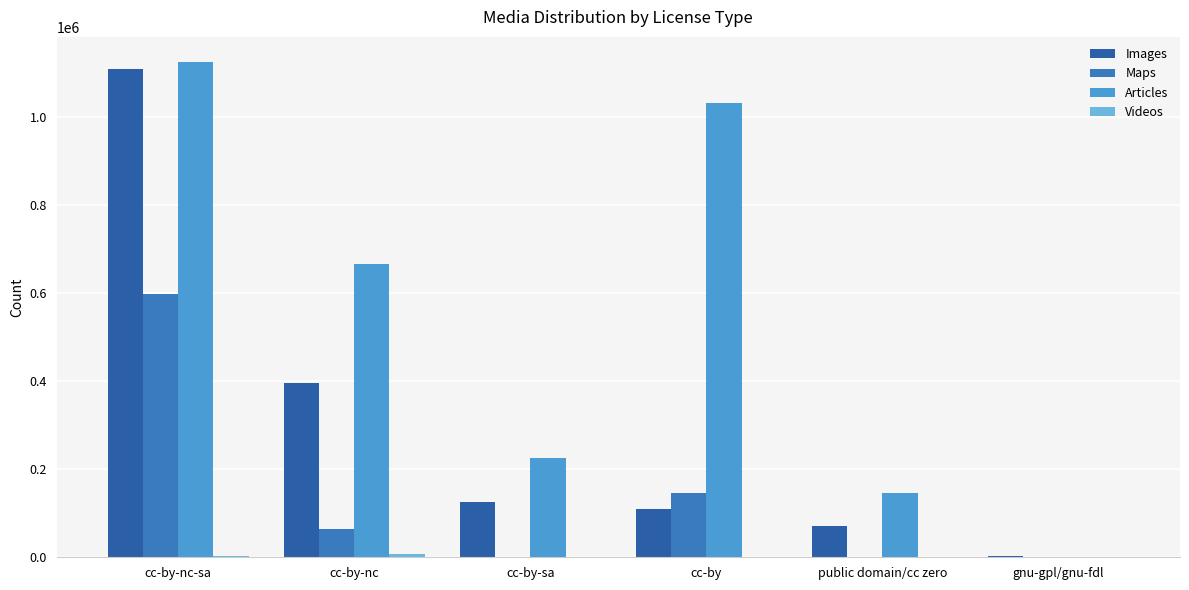

At which label does Maps reach its peak?

cc-by-nc-sa